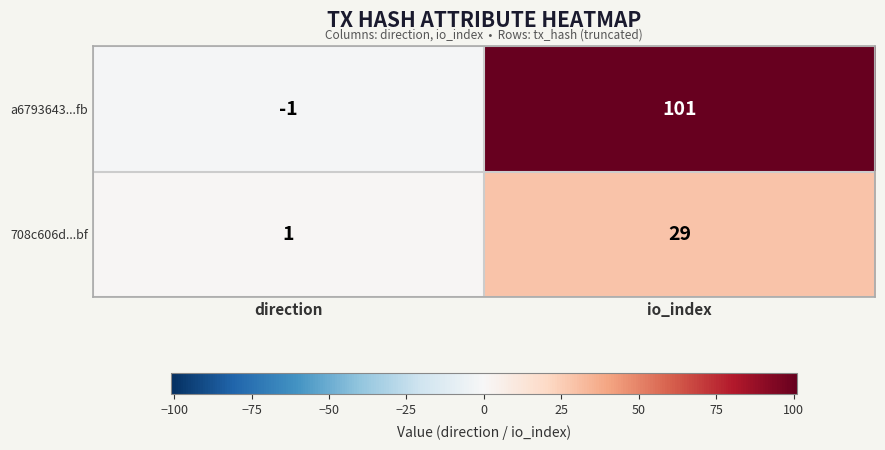

Reading left to right, list all the values displayed in this chart.

a6793643...fb: -1	101
708c606d...bf: 1	29